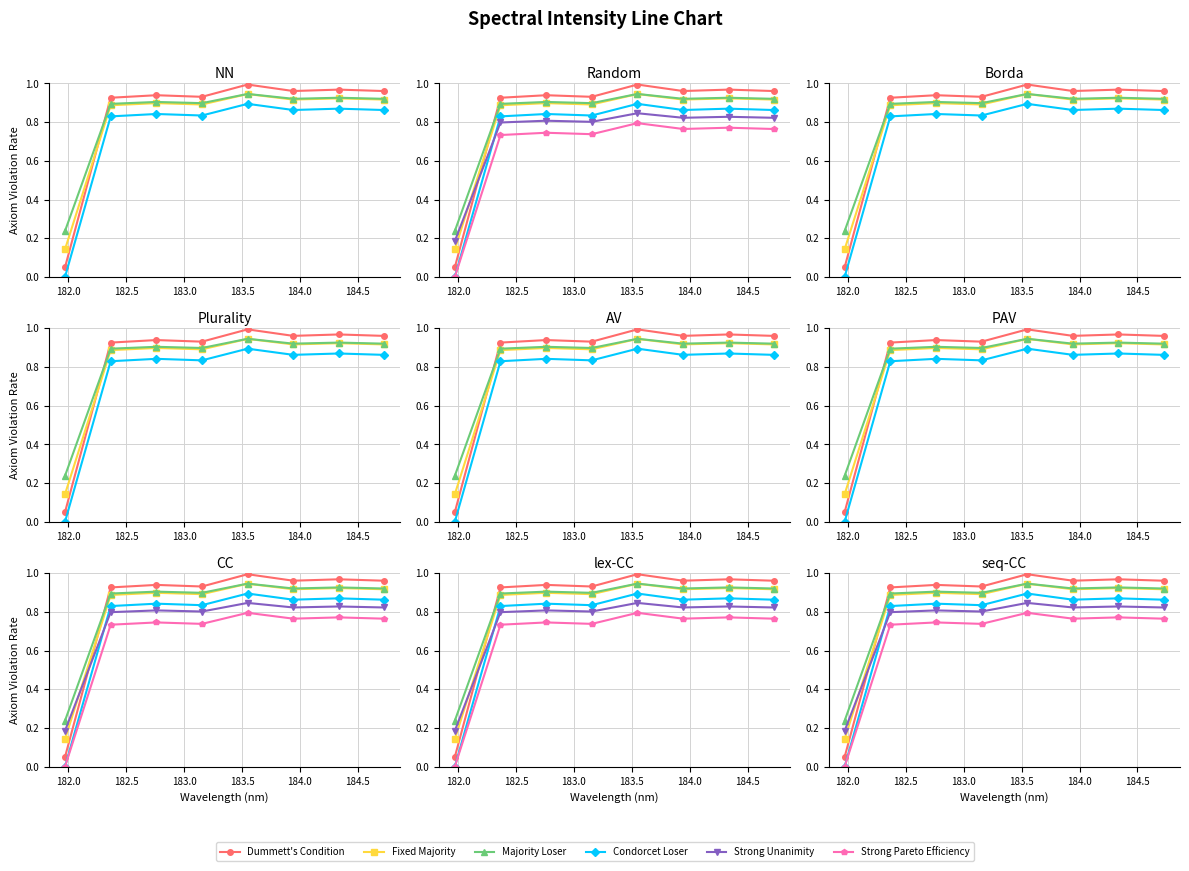

What is the average value of the Strong Unanimity series?

0.7